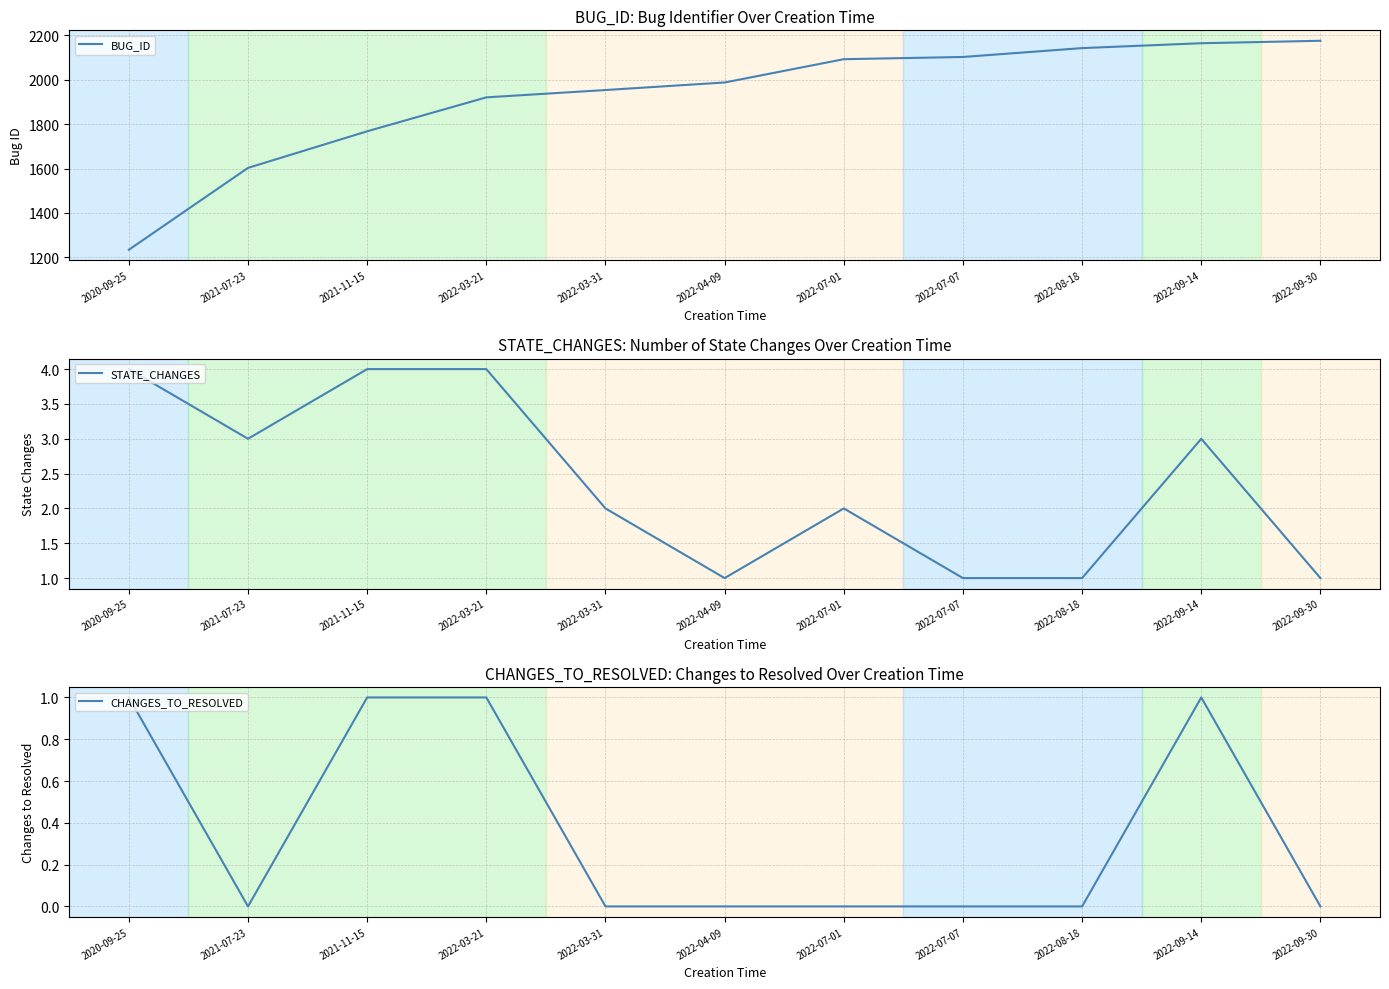

True or false: STATE_CHANGES has more than 0 interior local peaks.

True